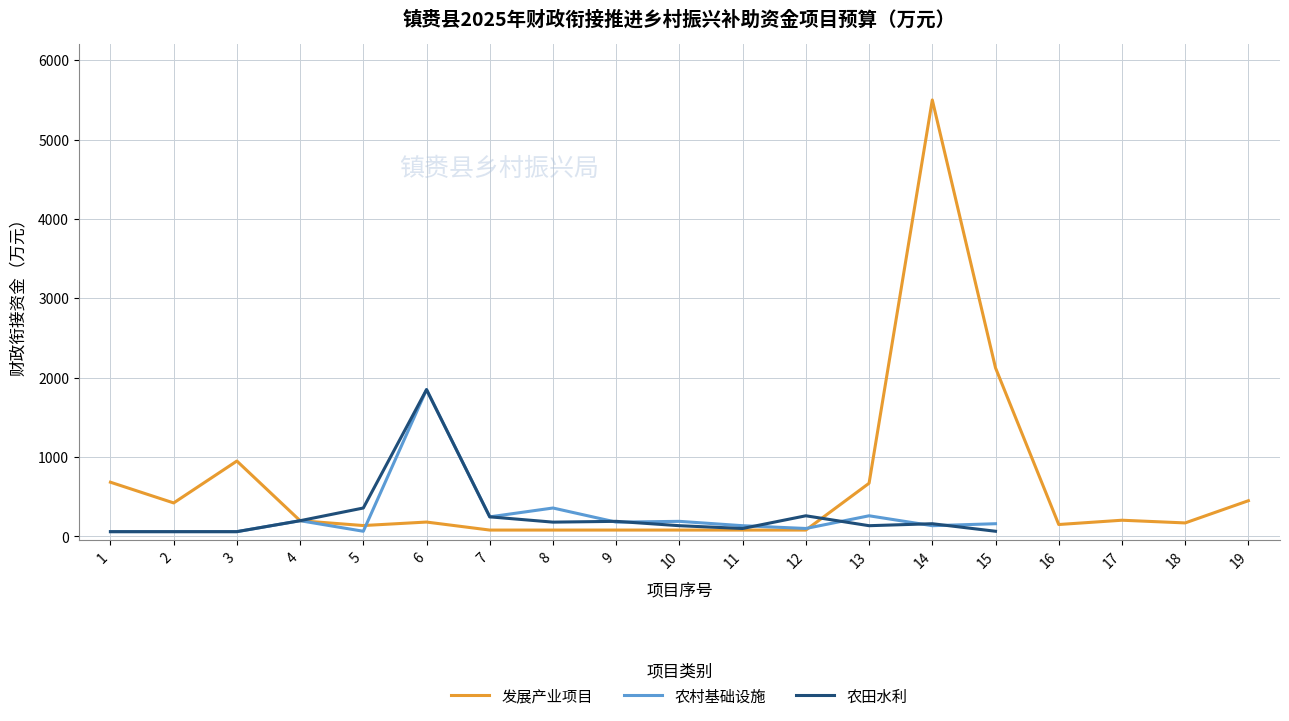

Which series ends up on top after the final intersection of 农田水利 and 农村基础设施?

农村基础设施